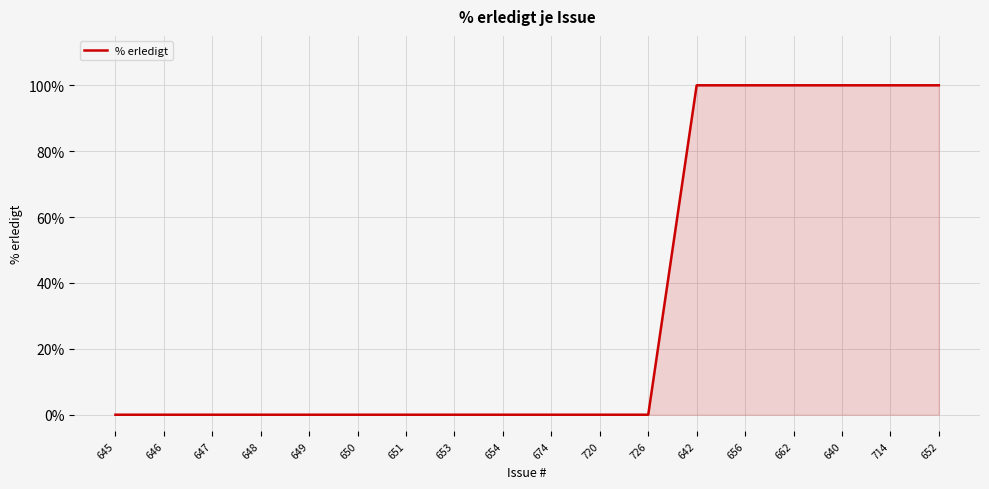

Count the number of data series in this chart.

1